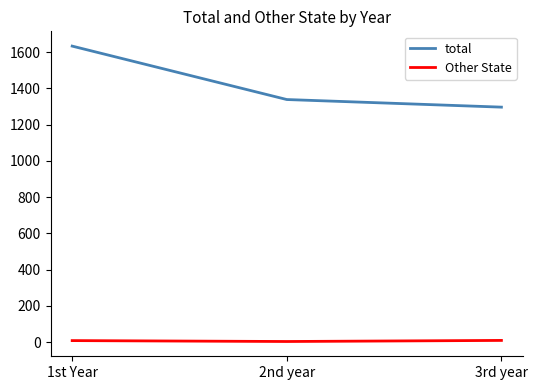

What is the average value of the Other State series?

7